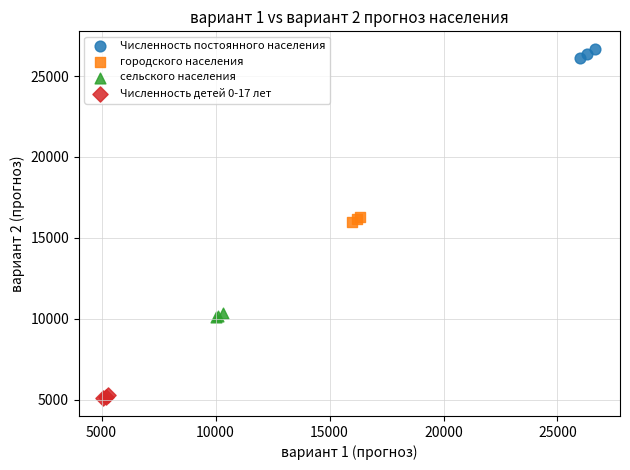

What are all the series names shown in the legend?

Численность постоянного населения, городского населения, сельского населения, Численность детей 0-17 лет